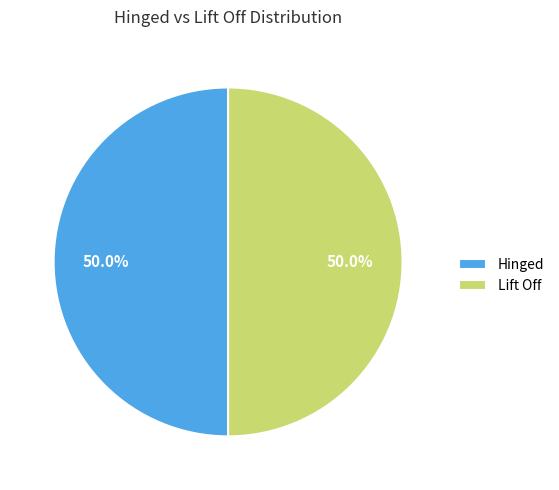

What portion of the pie excludes Hinged?

50.0%